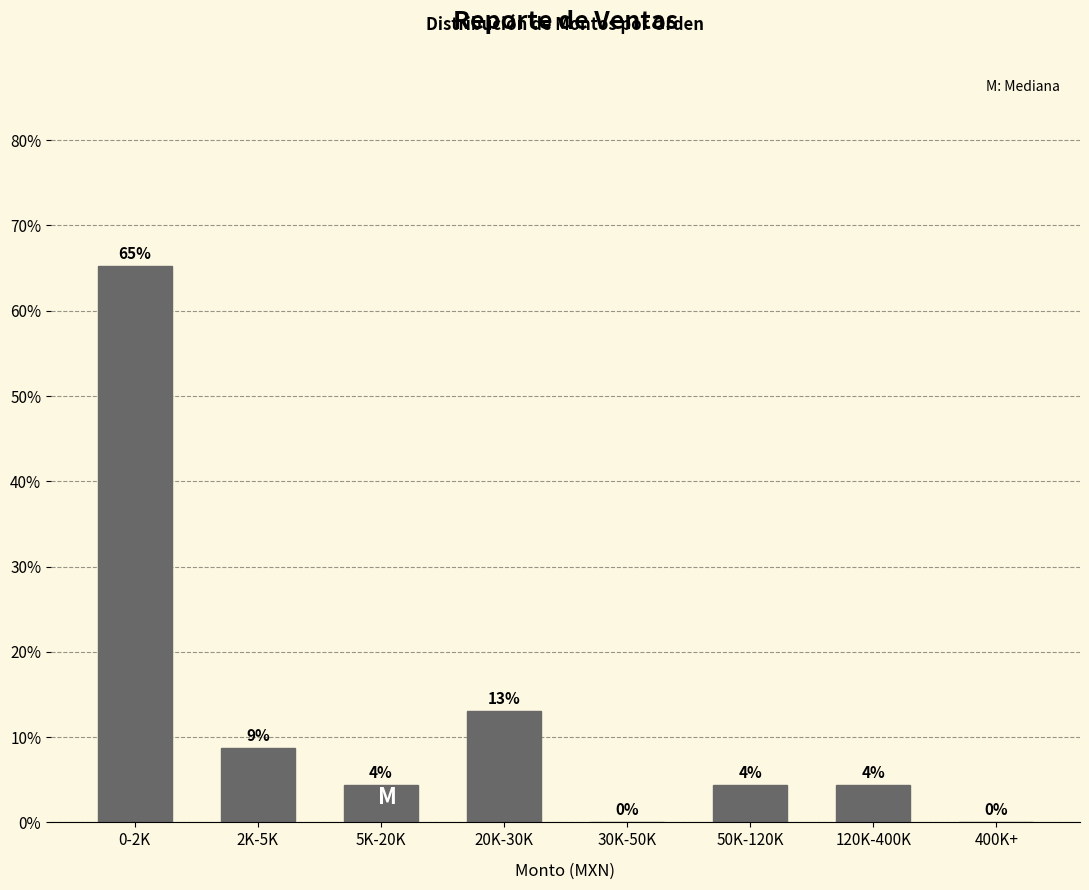

Between 2K-5K and 400K+, which is larger?

2K-5K